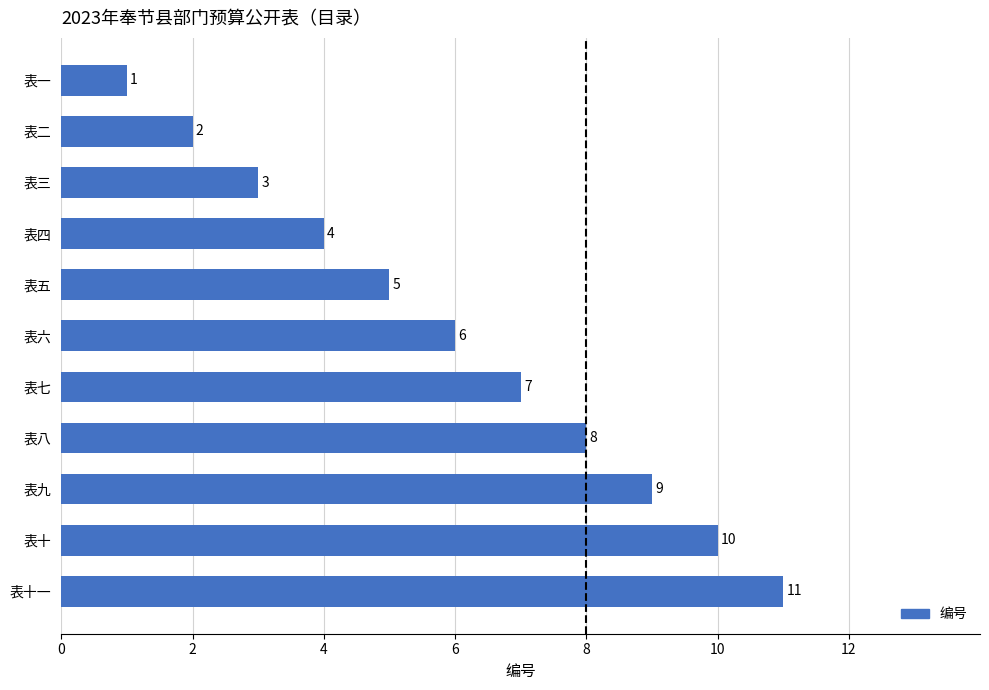

Are the bars horizontal?

Yes